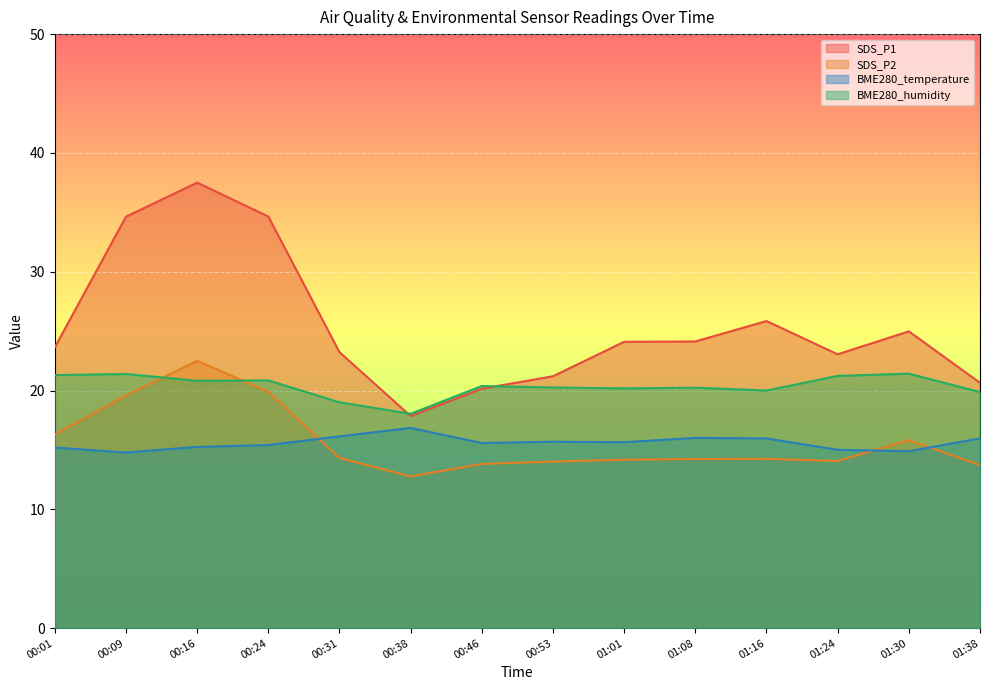

Which series has the widest spread of values?

SDS_P1